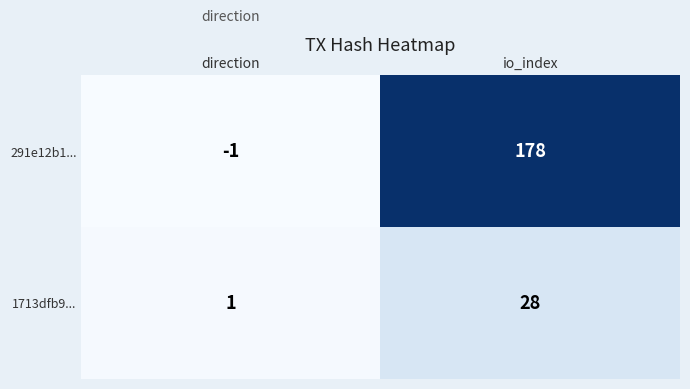

At which label does 1713dfb9... reach its minimum?

direction